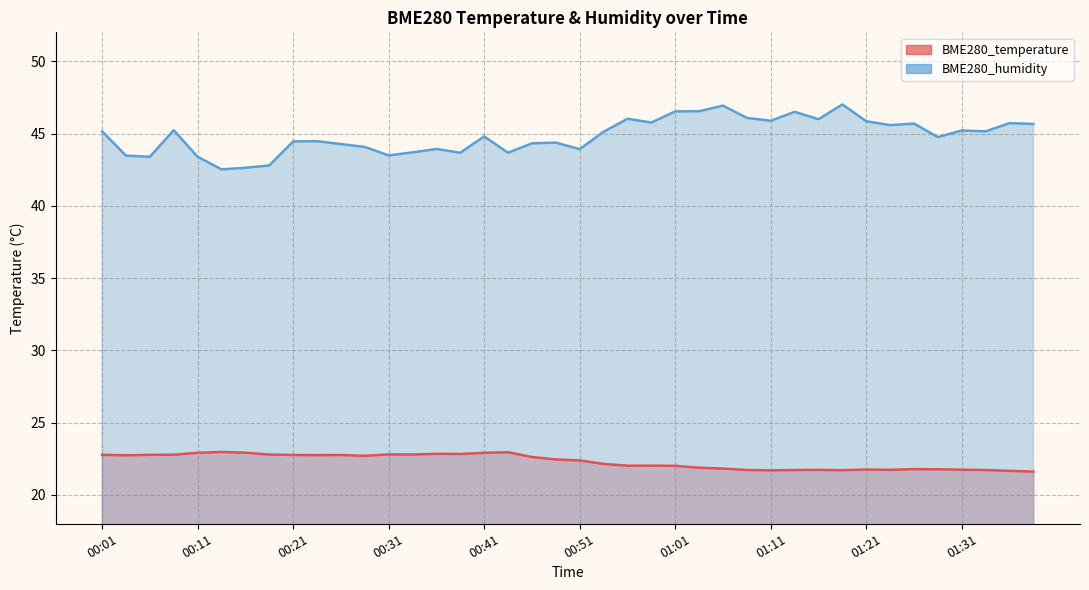

Where is the first local maximum for BME280_humidity?

00:08